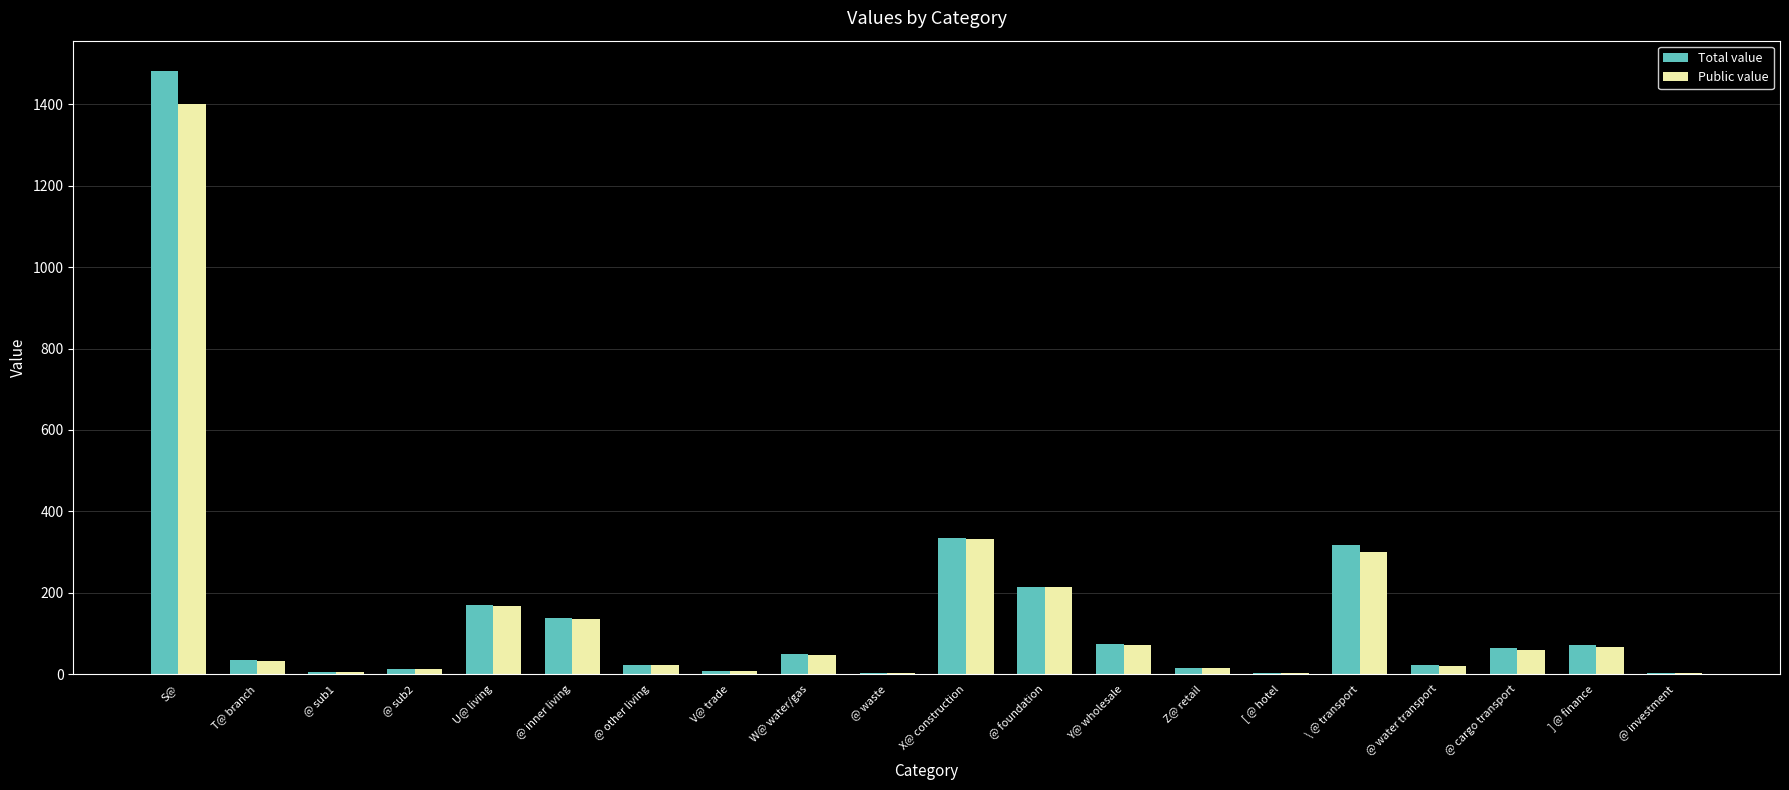

Is it true that Public value equals 66.8 at ] @ finance?

True